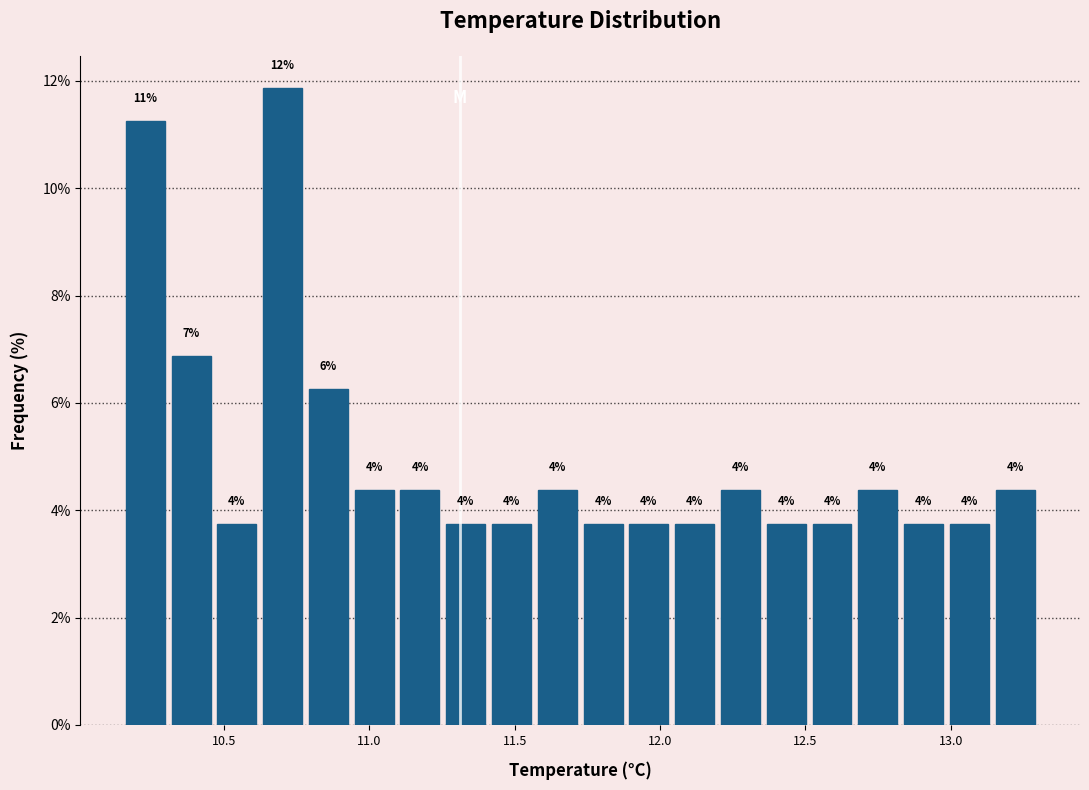

Read against the x-axis, roughly where is the centre of the tallest bar?

10.70